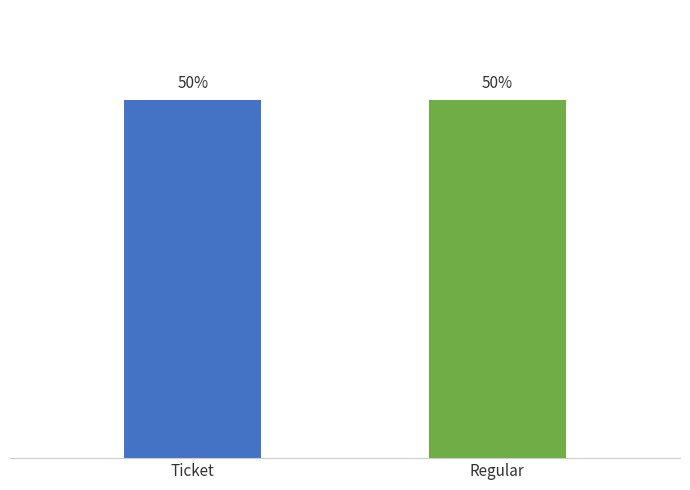

How many data points in Ticket are above 0?

1